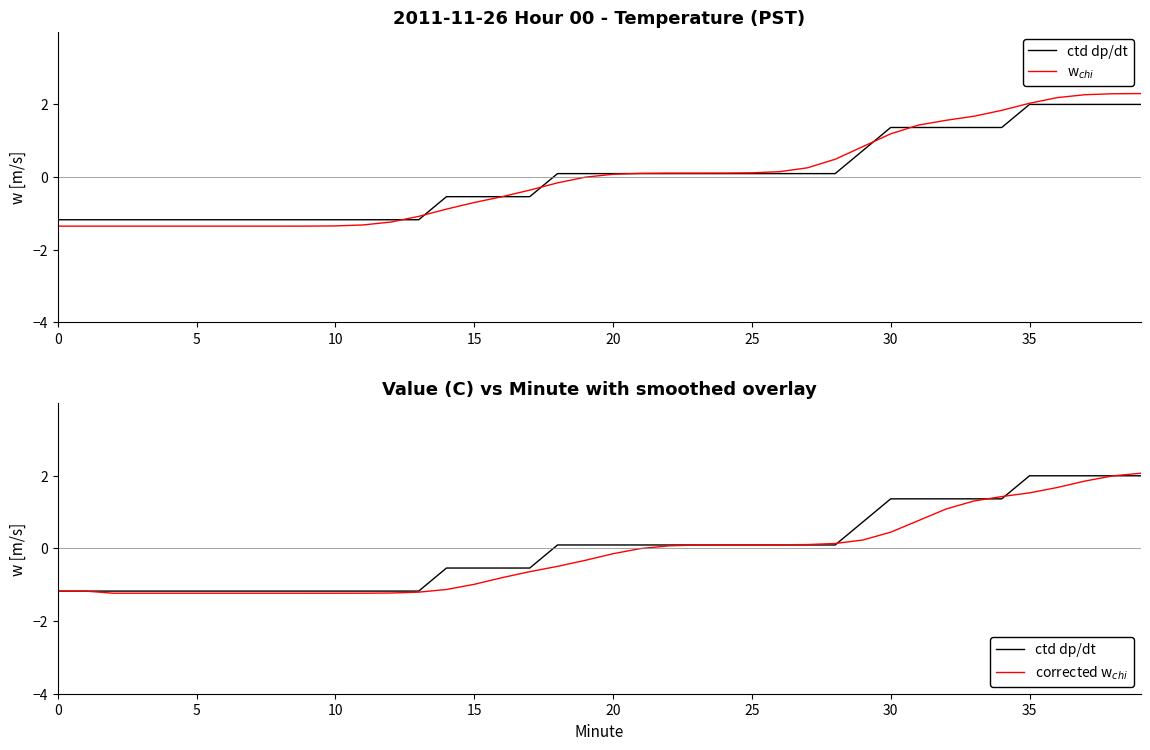

The ctd dp/dt series shows -1.2 at 0. True or false?

True